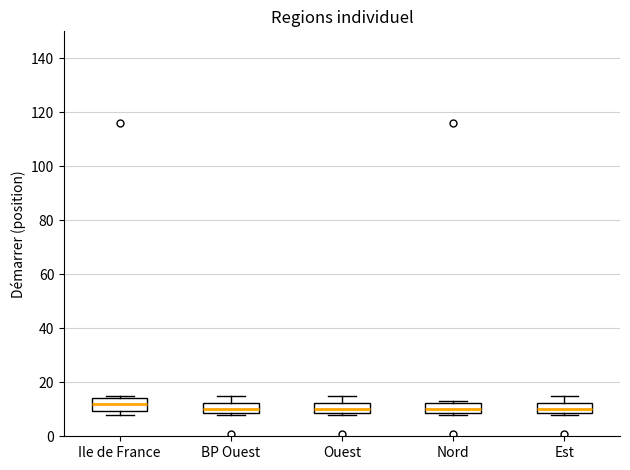

Where does the median line of the box for BP Ouest sit on the y-axis? The values are not printed on the chart, so give them approximately, as read against the axis.

10